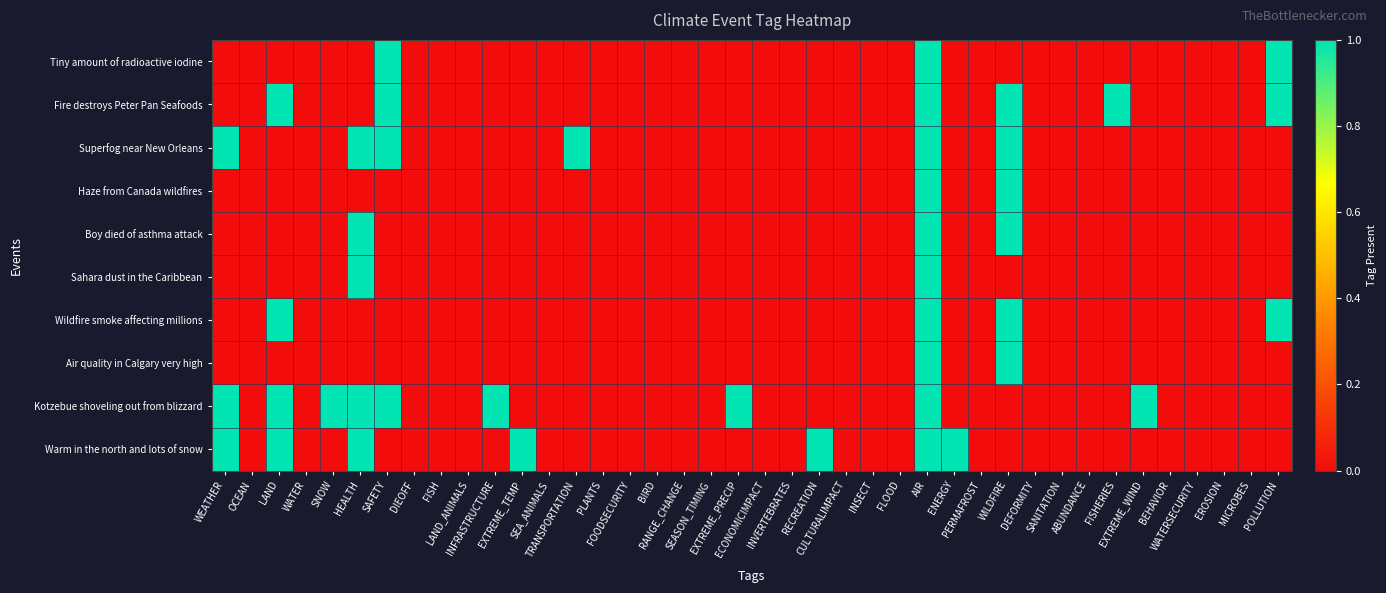

Between EXTREME_TEMP and WATERSECURITY, which series saw the biggest shift?

Warm in the north and lots of snow